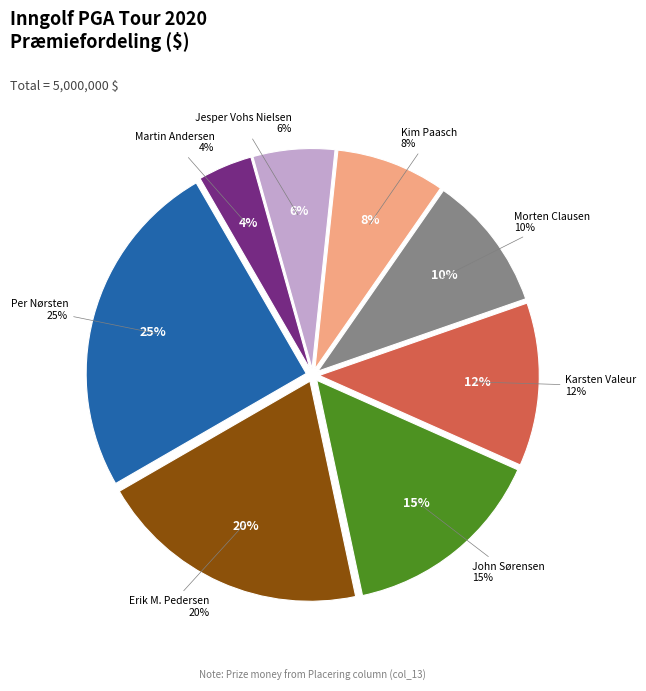

Rank the categories by value from highest to lowest.

Per Nørsten, Erik M. Pedersen, John Sørensen, Karsten Valeur, Morten Clausen, Kim Paasch, Jesper Vohs Nielsen, Martin Andersen